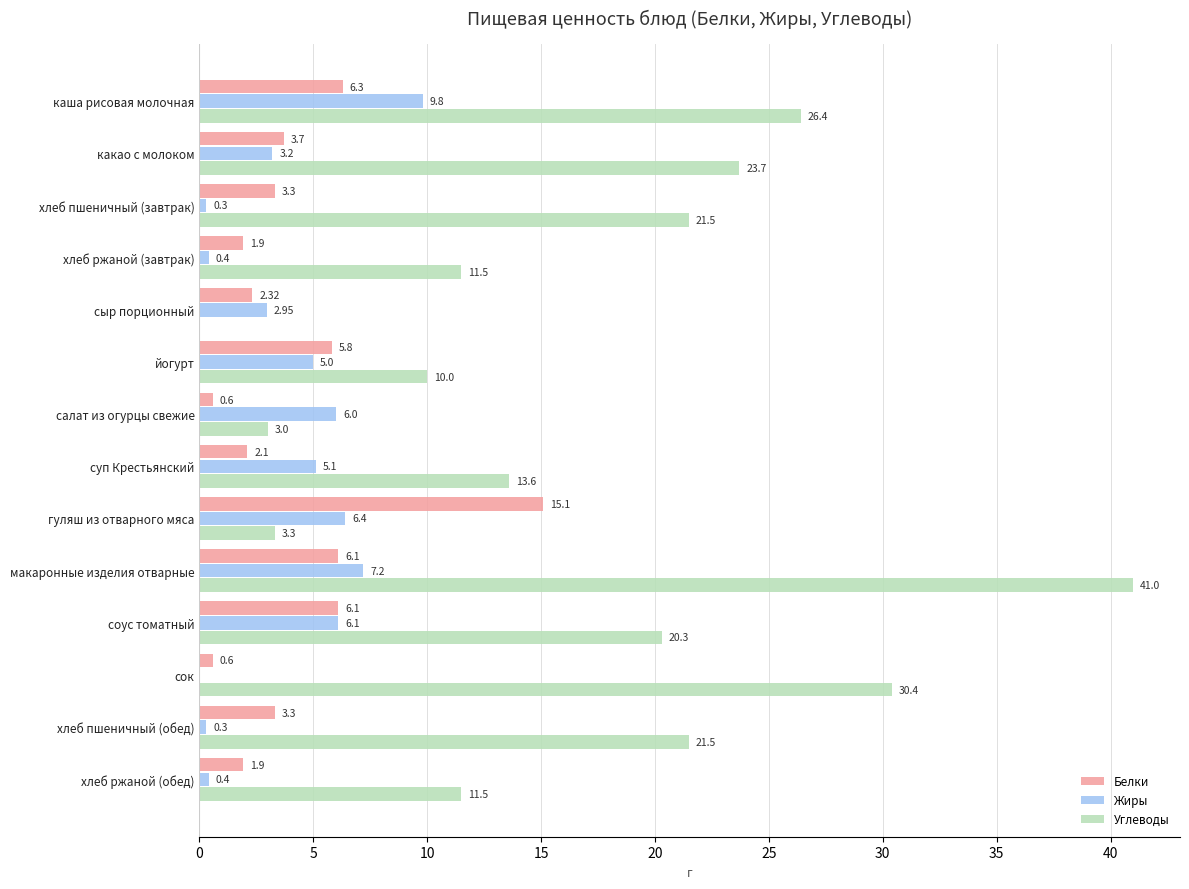

Count the number of categories in the chart.

14